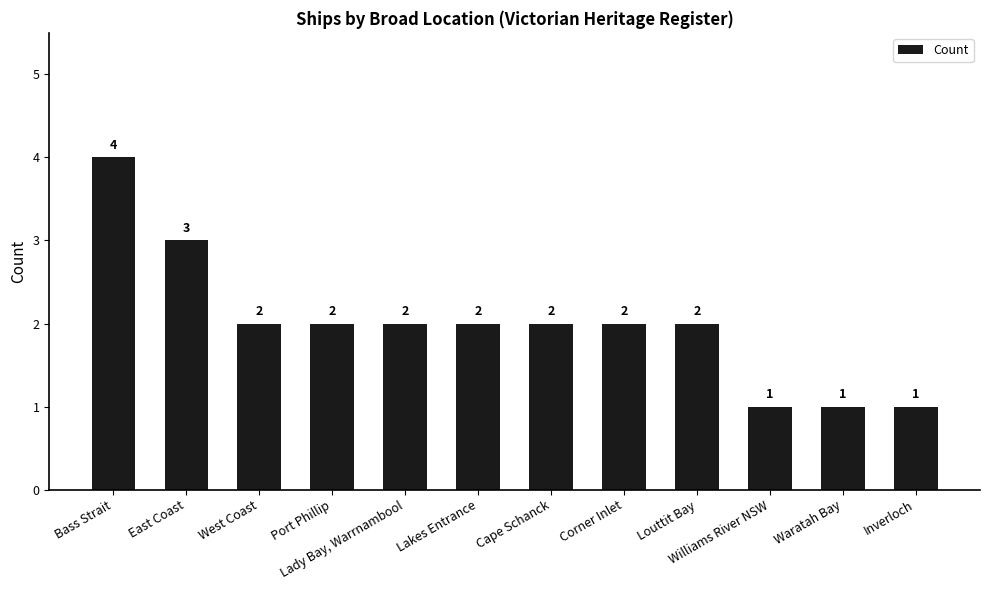

Reading left to right, list all the values displayed in this chart.

4	3	2	2	2	2	2	2	2	1	1	1